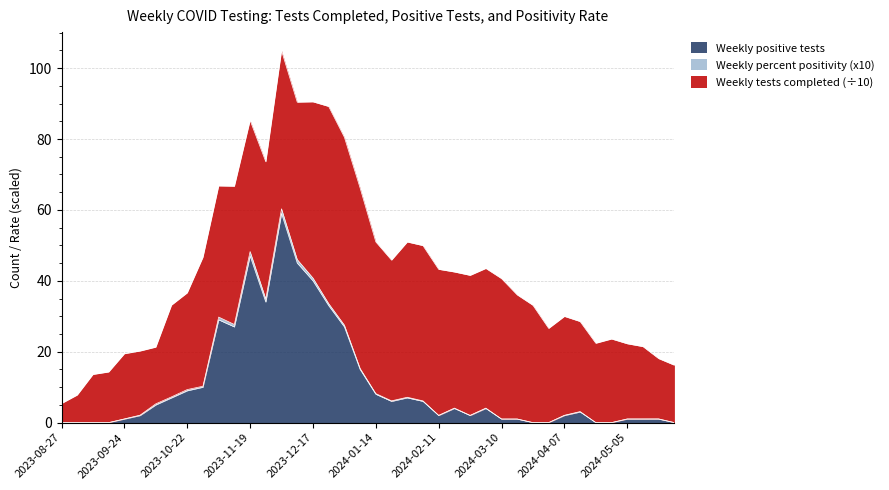

Does the chart have visible grid lines?

Yes